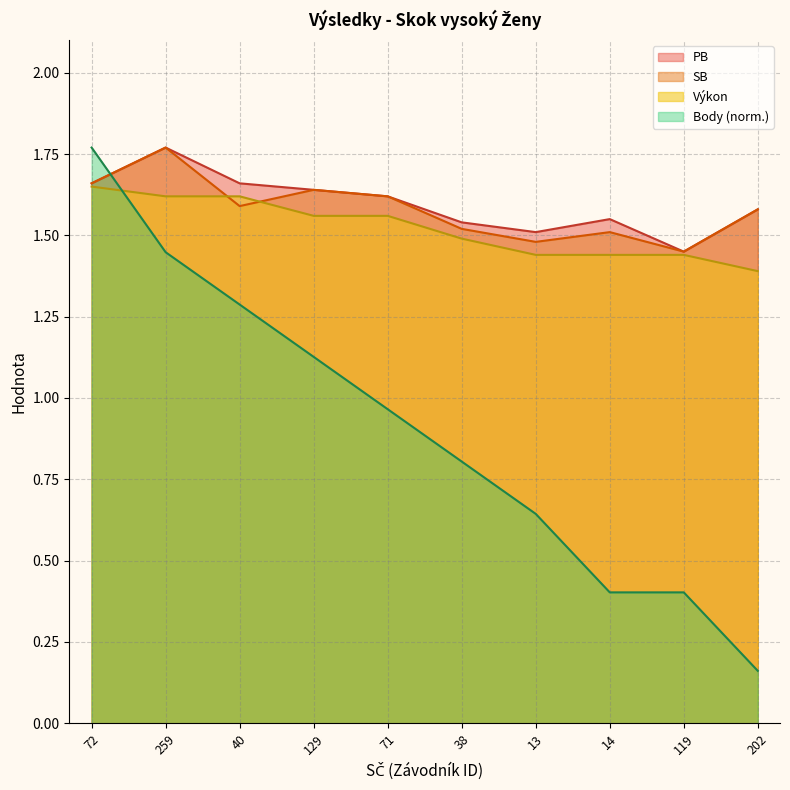

How many times do Body and PB cross each other?

1